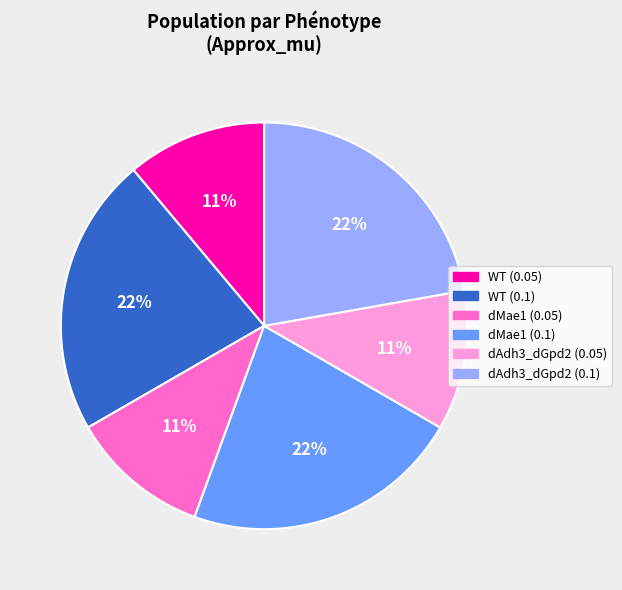

The dAdh3_dGpd2 (0.05) slice represents 6% of the pie. True or false?

False